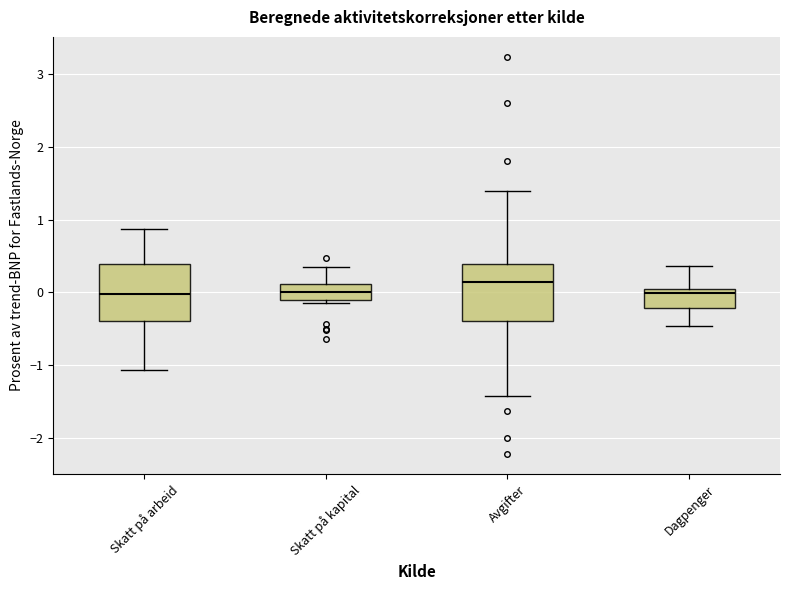

Reading left to right, read every box against the y-axis: the position of its median line, the range the box covers, and the ends of its whiskers. The values are not printed on the chart, so give them approximately, as read against the axis.

Skatt på arbeid: median 0.0, box -0.4 to 0.4, whiskers -1.1 to 0.9
Skatt på kapital: median 0.0, box -0.1 to 0.1, whiskers -0.1 (just below the box's lower edge) to 0.4
Avgifter: median 0.1, box -0.4 to 0.4, whiskers -1.4 to 1.4
Dagpenger: median 0.0 (just below the box's upper edge), box -0.2 to 0.0, whiskers -0.5 to 0.4